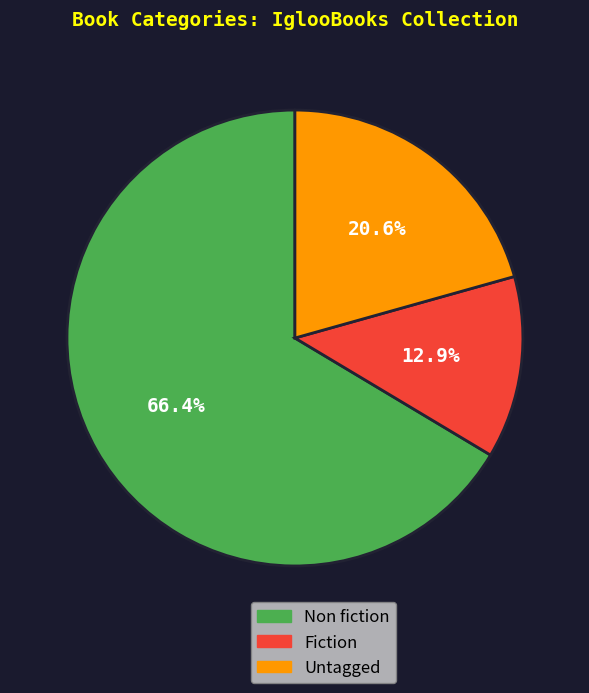

How many slices are in this pie chart?

3